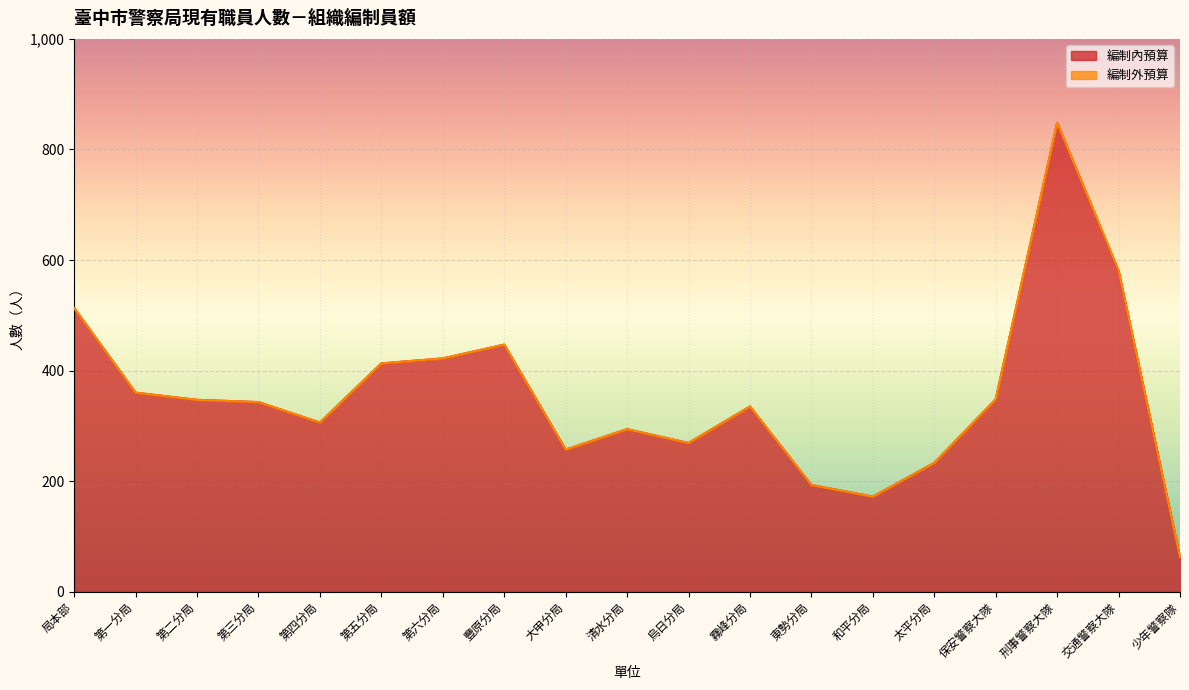

How many data points are above 343?

9